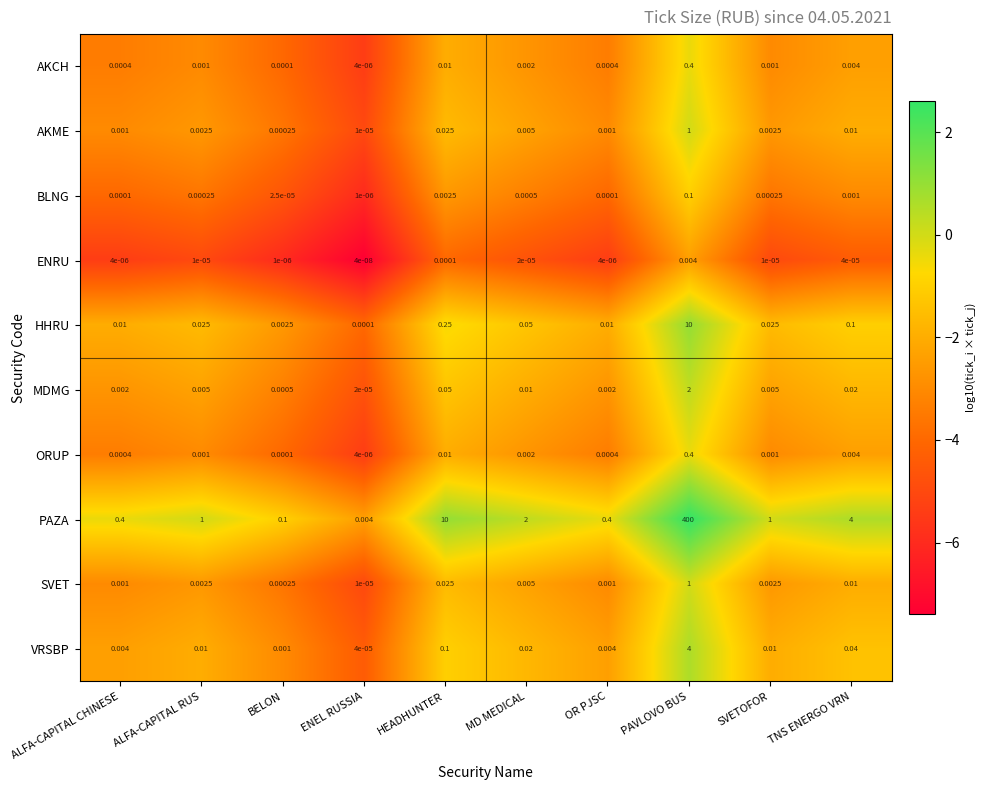

What is the difference between the highest and lowest values at PAVLOVO BUS?

400.0